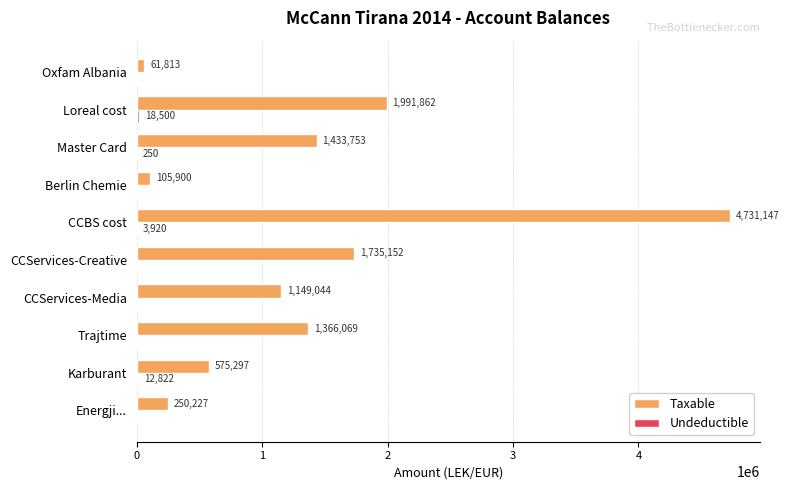

How many values in the Taxable series exceed 1366068?

5